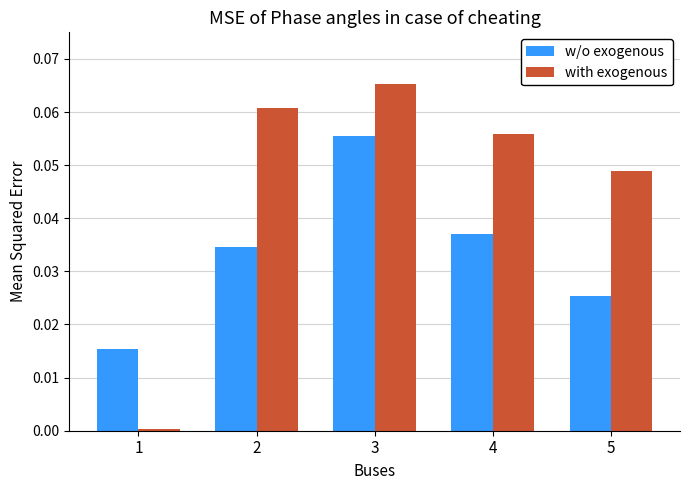

Which series changed the most between 4 and 5?

w/o exogenous